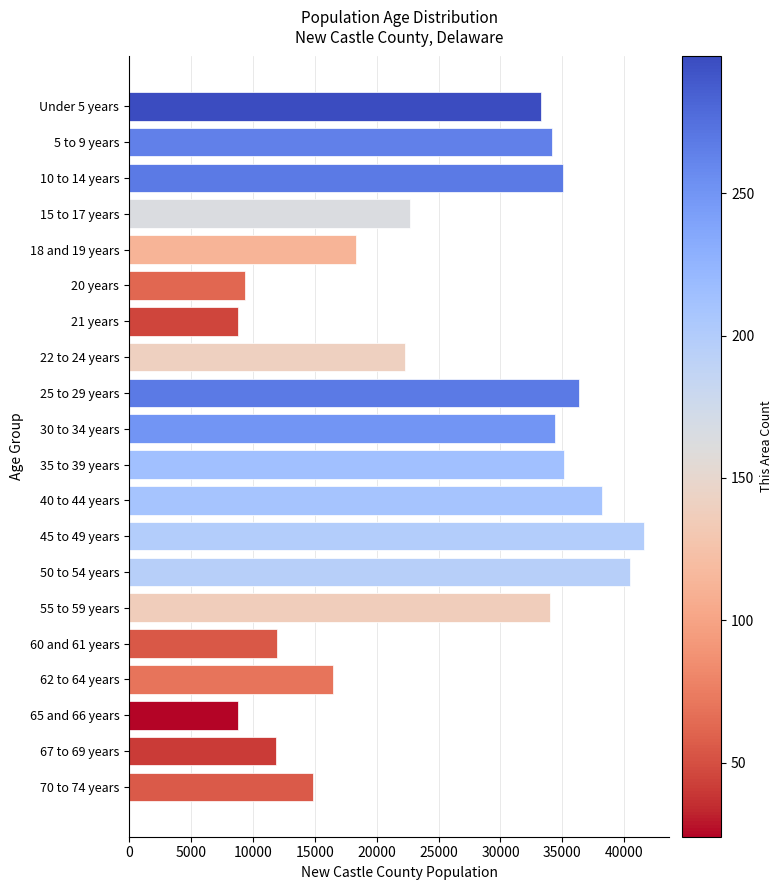

Which label corresponds to the largest value in the chart?

45 to 49 years